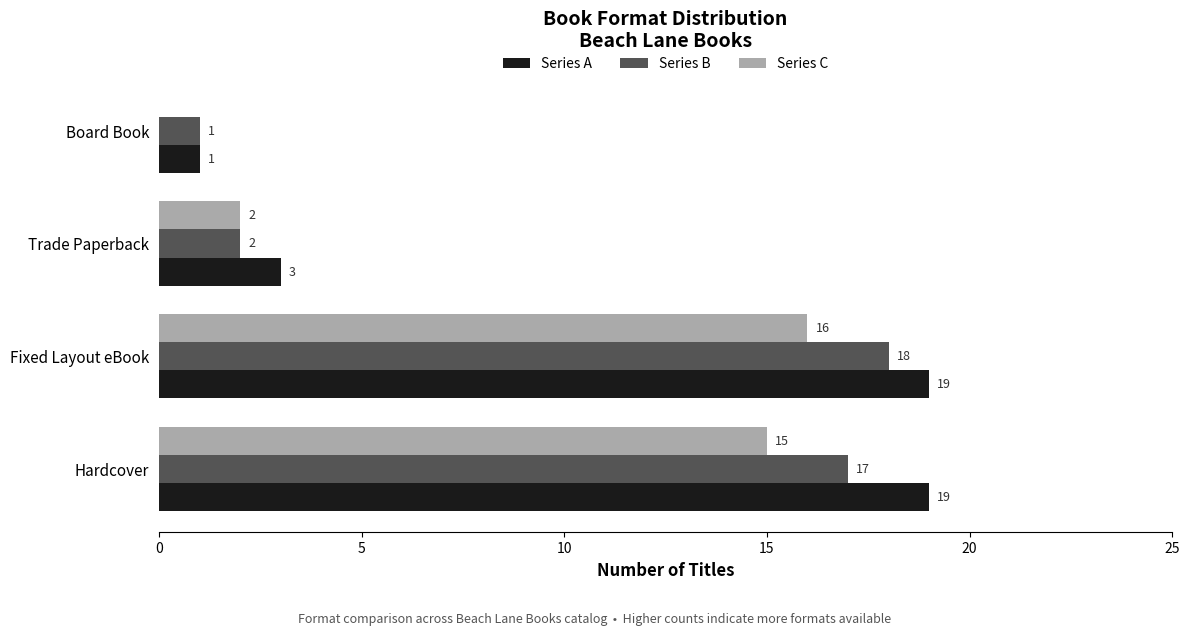

How many data points does each series have?

4